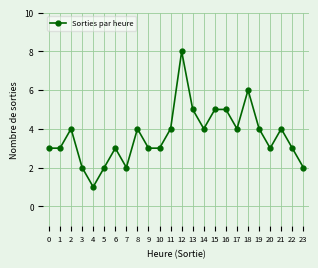

At which category does the data reach its first local peak?

2